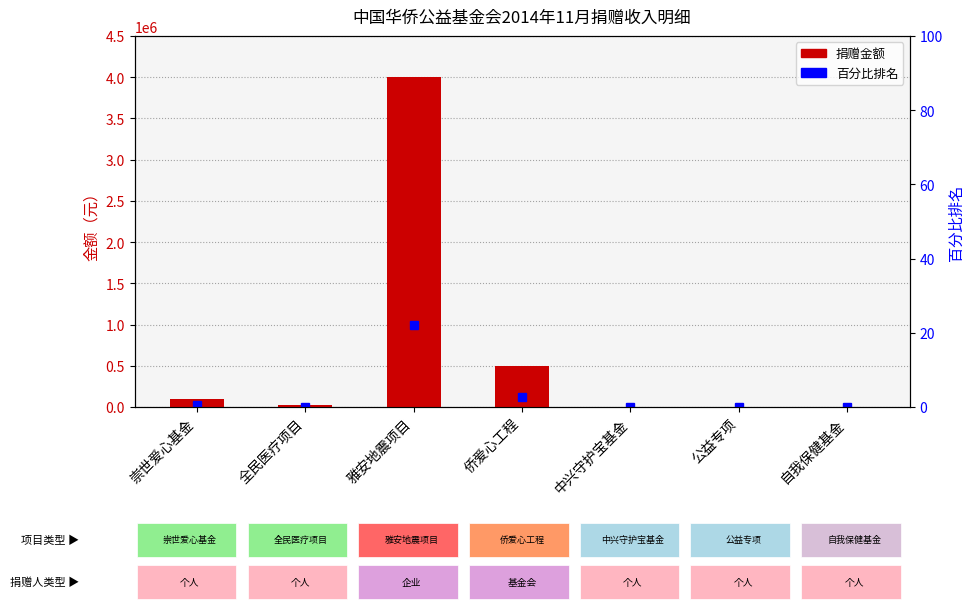

List the labels in order of value, smallest first.

公益专项, 自我保健基金, 中兴守护宝基金, 全民医疗项目, 崇世爱心基金, 侨爱心工程, 雅安地震项目